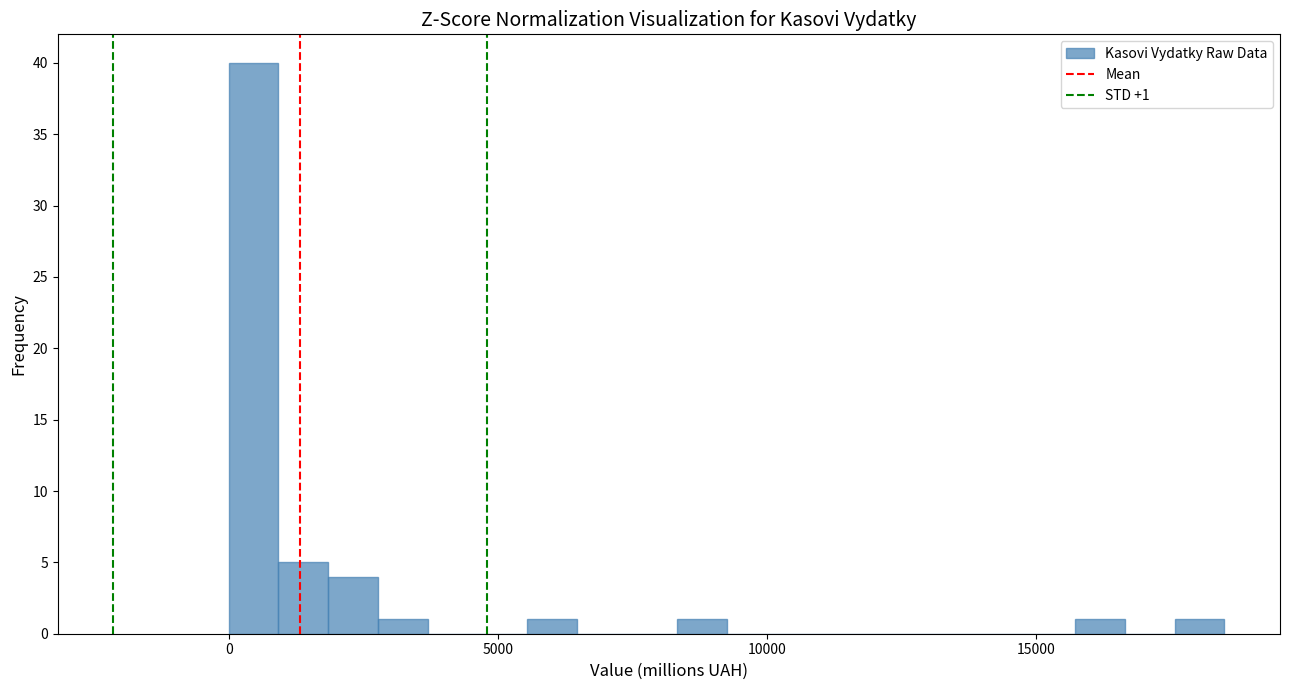

Around what value on the x-axis is the tallest bar? Give the approximate position of its centre, as read against the axis.

500